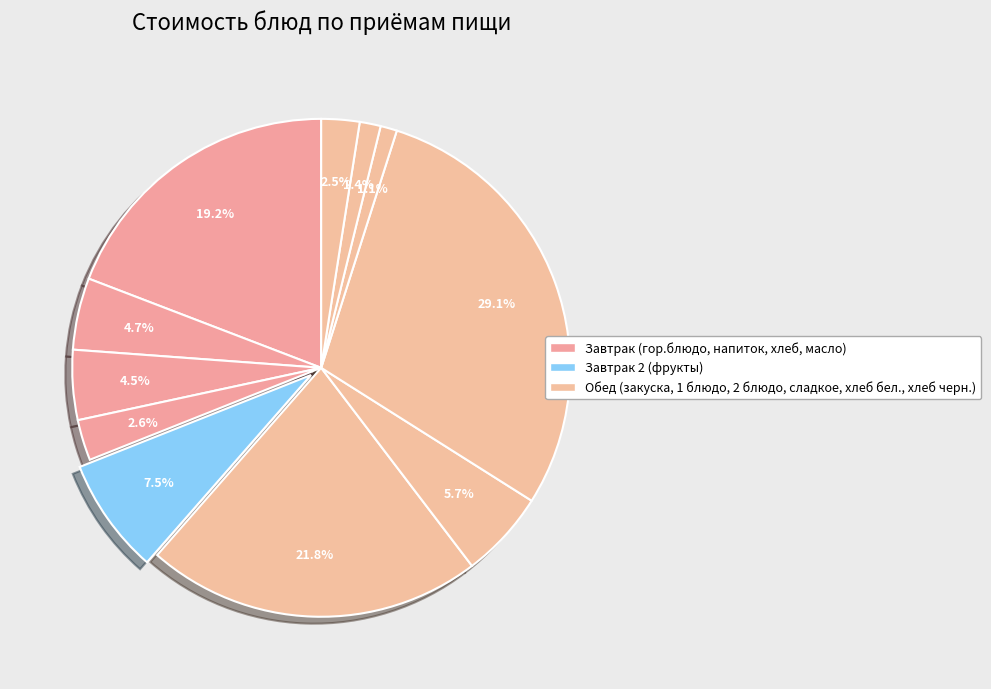

Is there any slice that represents more than half of the pie?

No